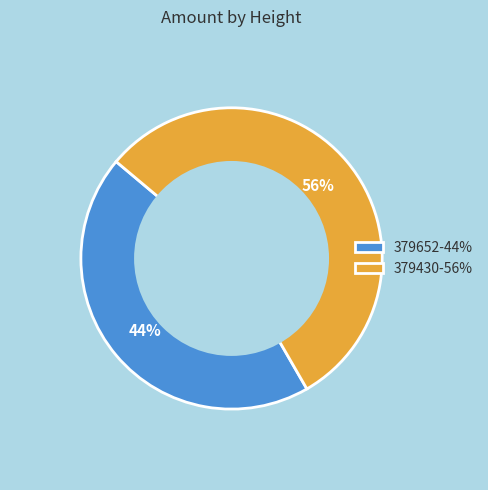

Approximately how many times larger is the value at 379652 compared to 379430?

0.8